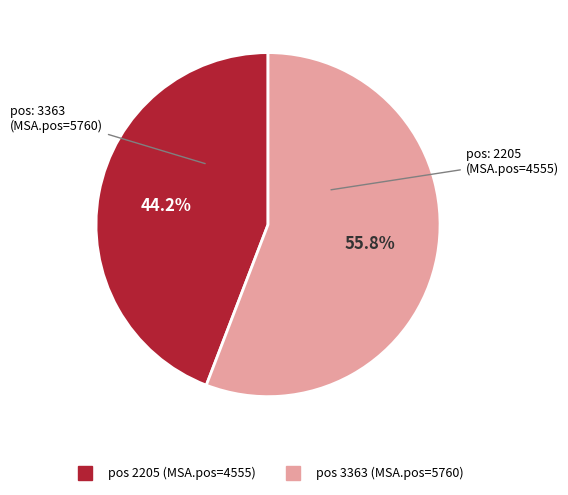

Is there a majority slice in this chart?

Yes